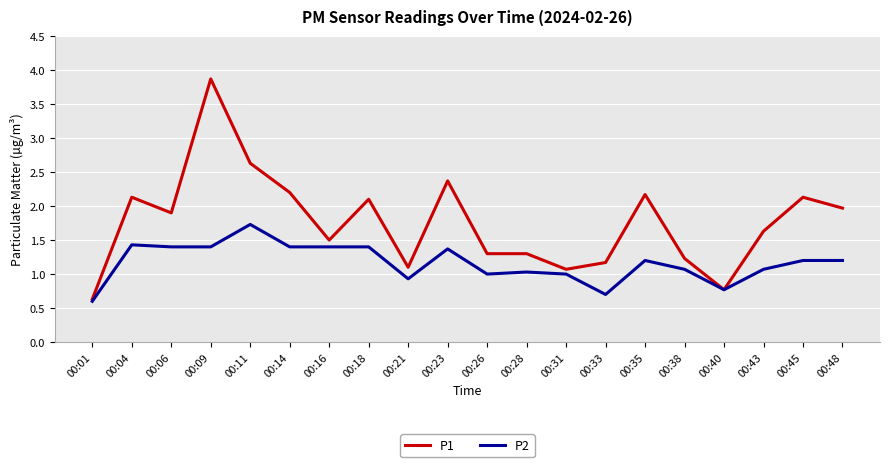

Rank the series by their maximum value, from highest to lowest.

P1, P2